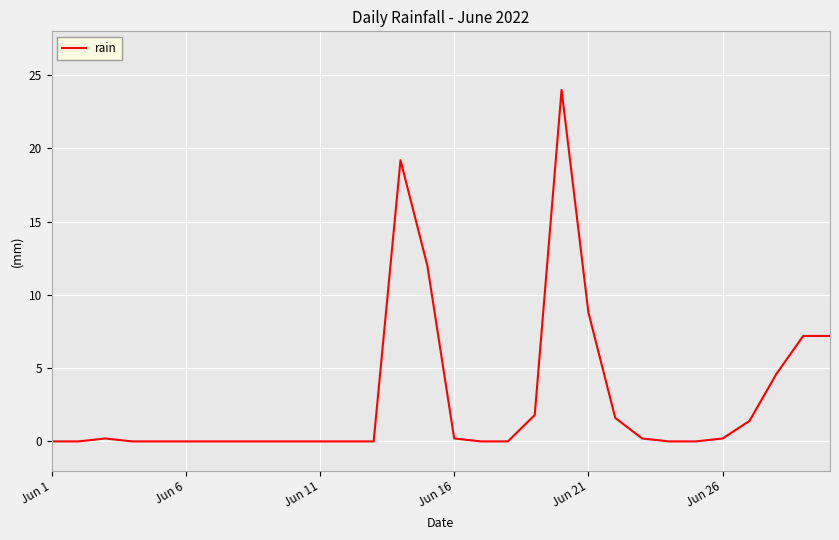

What is the greatest value displayed?

24.0